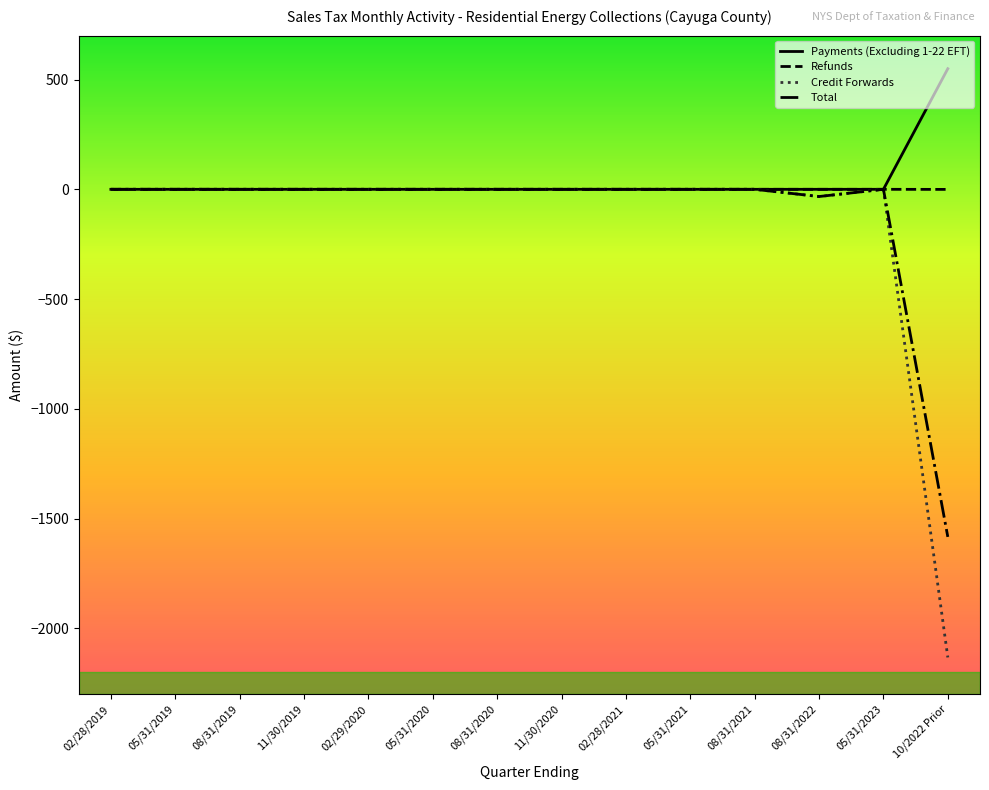

At which label is Credit Forwards closest to -1066?

08/31/2022